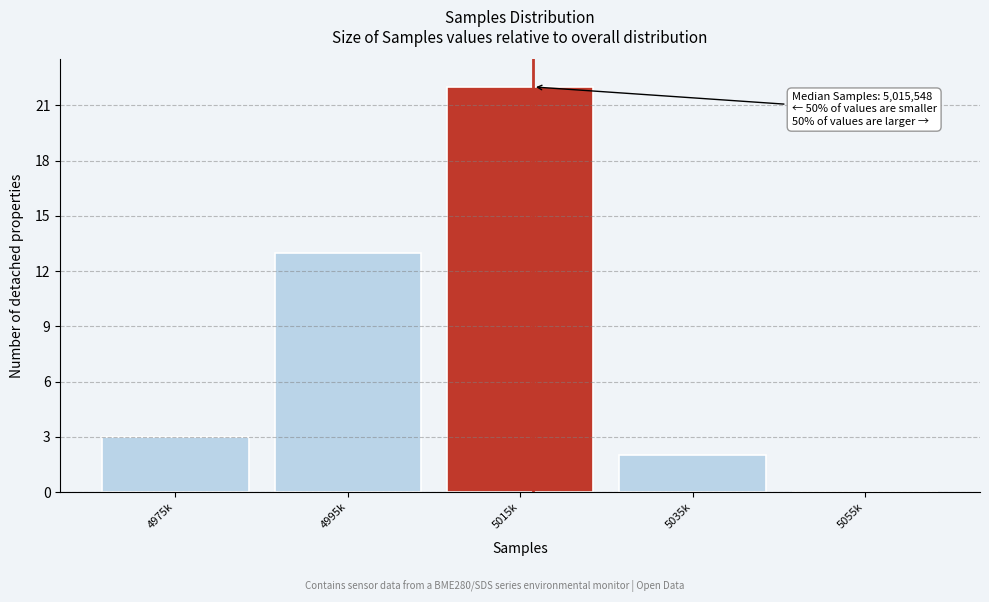

Reading left to right, list all the values displayed in this chart.

4975k=3	4995k=13	5015k=22	5035k=2	5055k=0